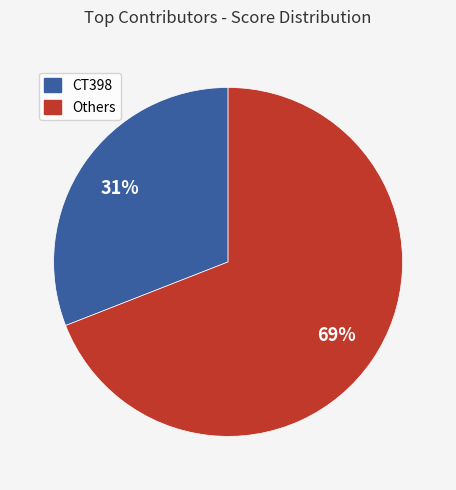

How many segments does this pie chart have?

2